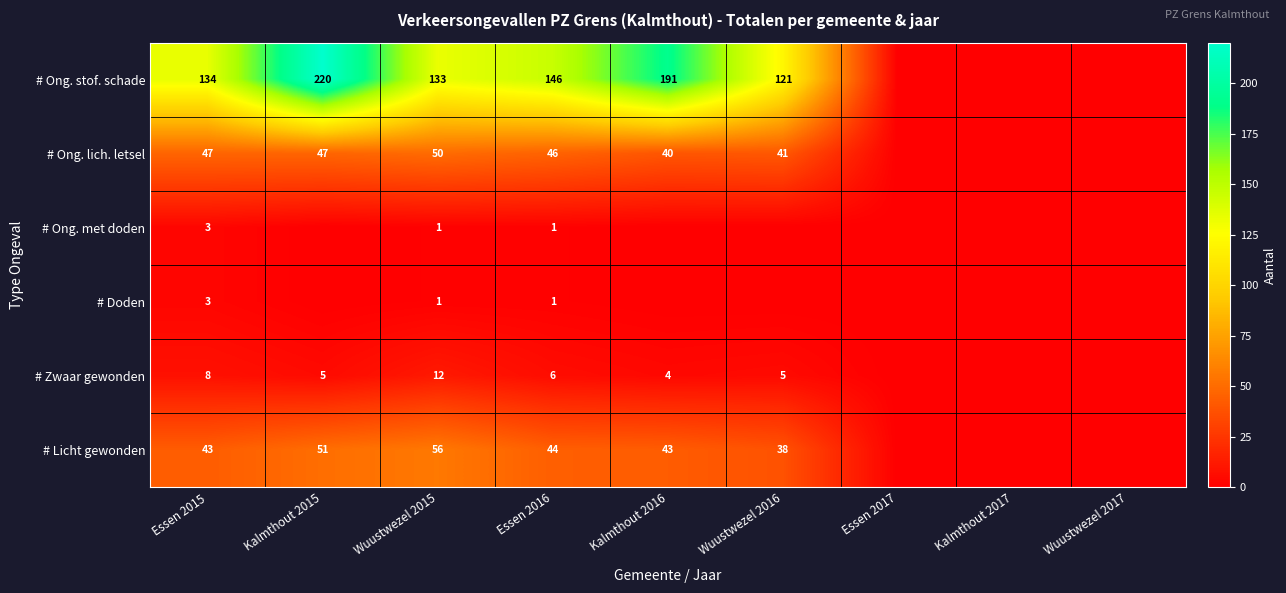

What is the spread (max minus min) of values at Wuustwezel 2015?

132